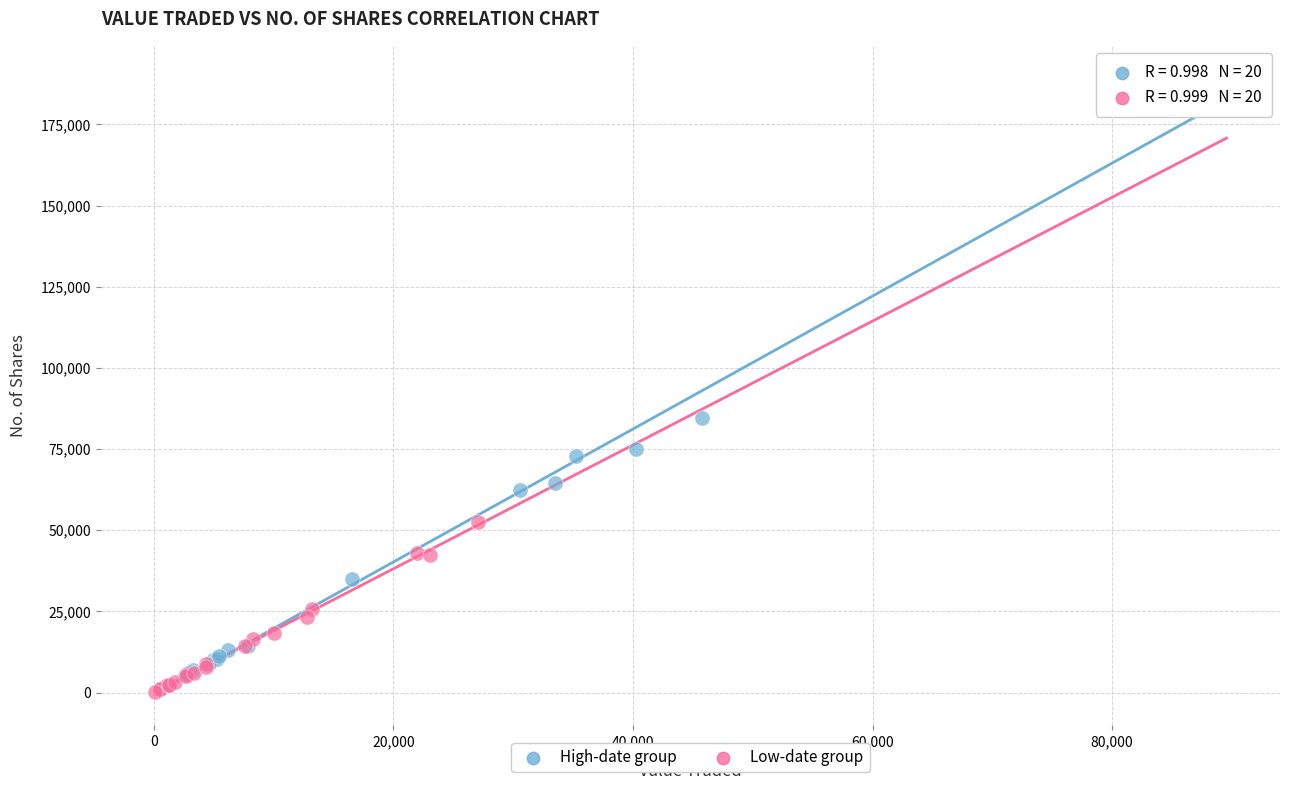

Which series has the largest Y range (max minus min)?

High-date group